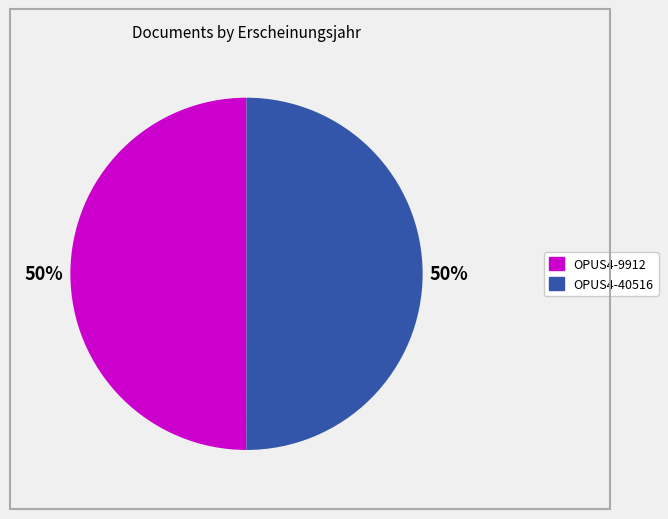

Do OPUS4-9912 and OPUS4-40516 together represent more than half of the pie?

Yes